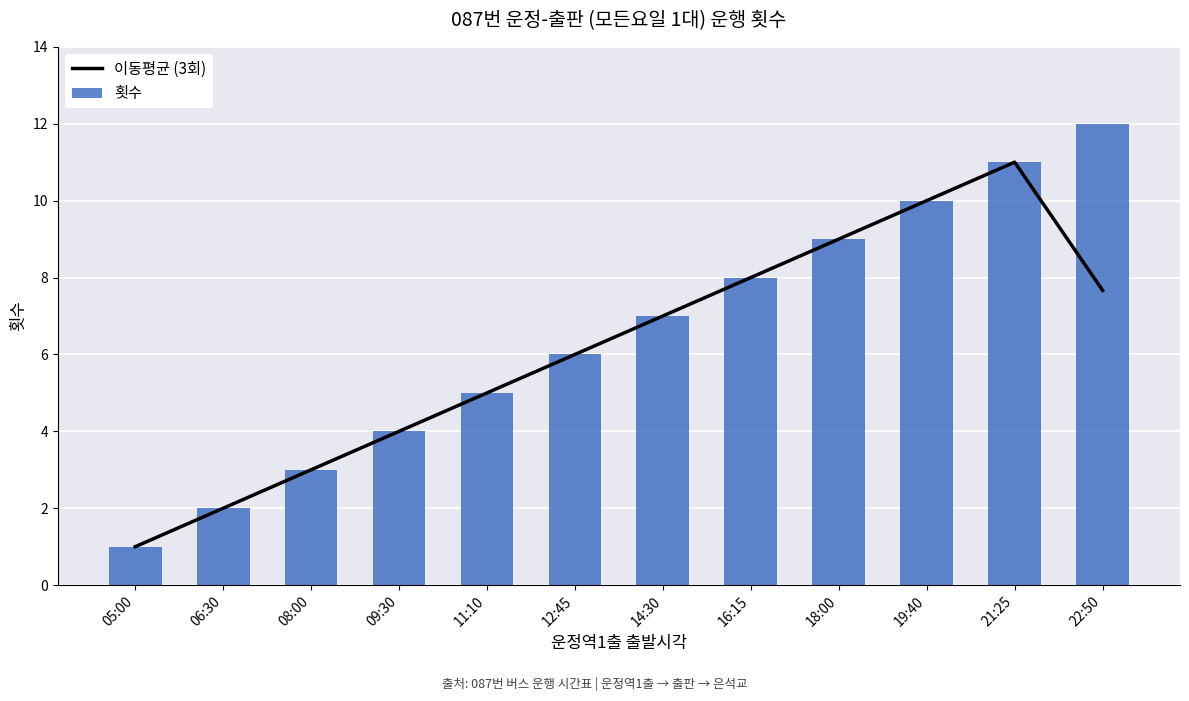

Which series has the largest total across all categories?

횟수